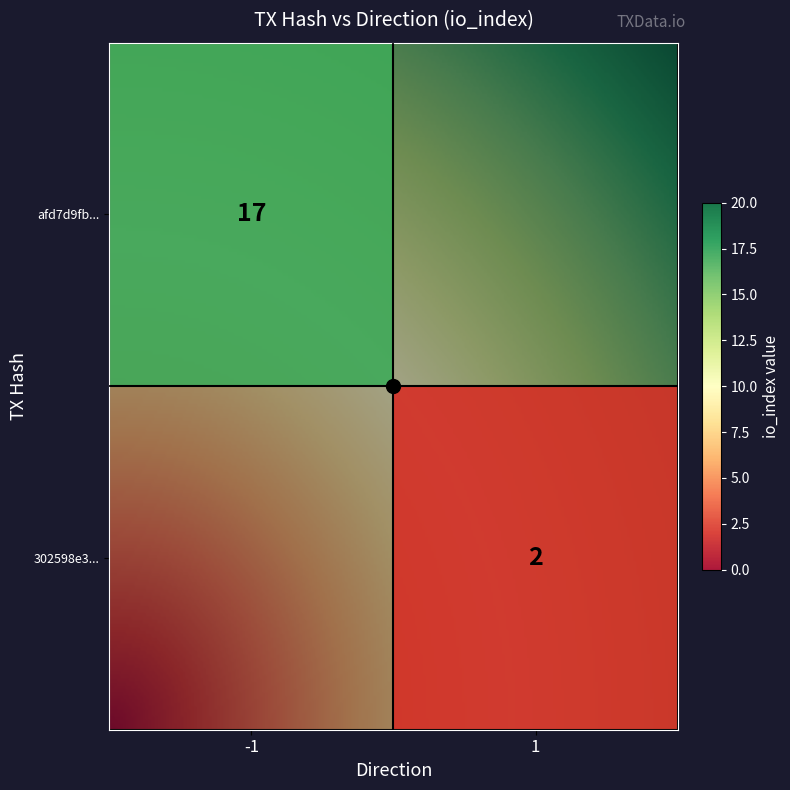

The value of 302598e3... at io_index is 1. True or false?

False